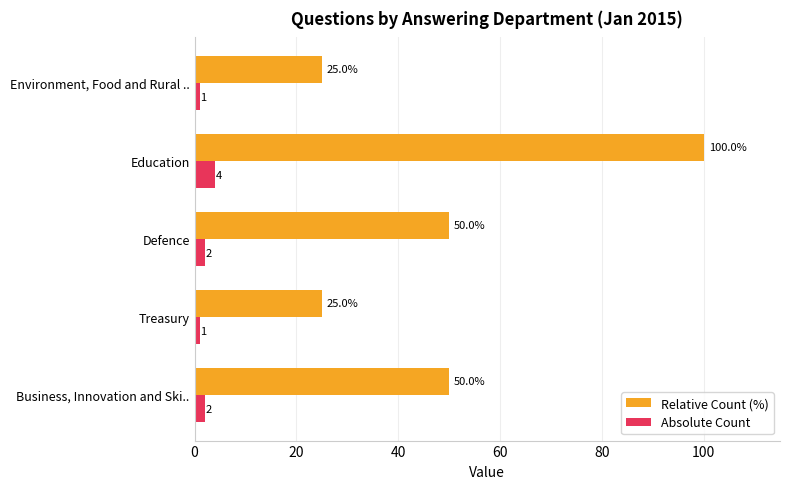

Which series has the largest total across all categories?

Relative Count (%)